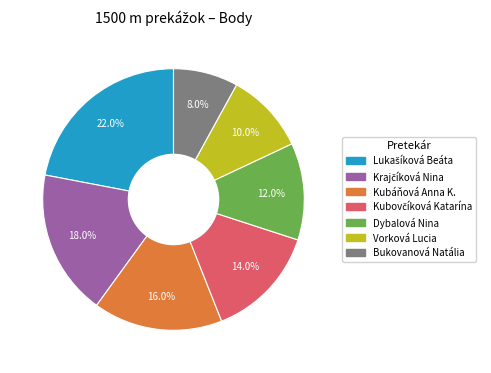

Is it true that Dybalová Nina is 1% of the pie?

False